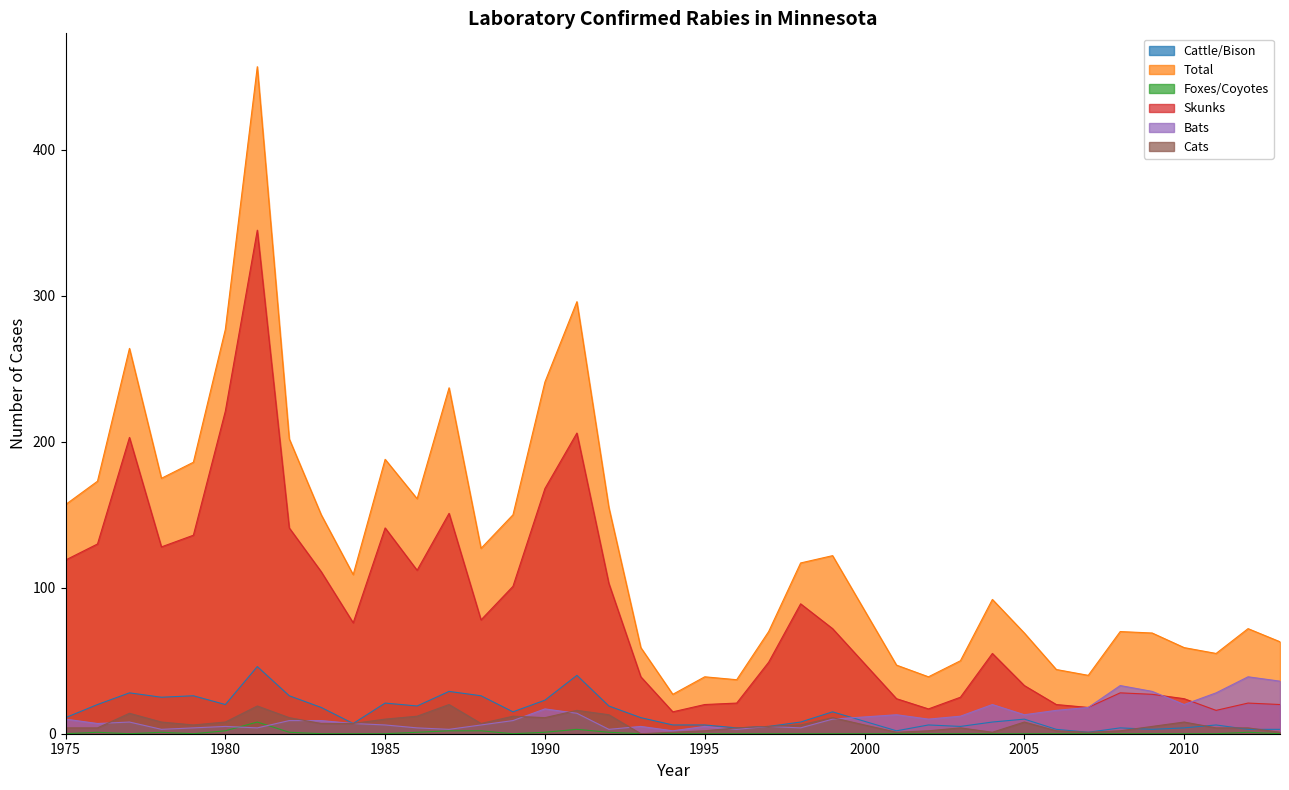

Reading left to right, what are all the values shown in this chart?

Cattle/Bison: 1975=11	1976=20	1977=28	1978=25	1979=26	1980=20	1981=46	1982=26	1983=18	1984=7	1985=21	1986=19	1987=29	1988=26	1989=15	1990=23	1991=40	1992=19	1993=11	1994=6	1995=6	1996=4	1997=5	1998=8	1999=15	2001=2	2002=6	2003=5	2004=8	2005=10	2006=3	2007=1	2008=4	2009=3	2010=4	2011=6	2012=3	2013=3
Total: 1975=157	1976=173	1977=264	1978=175	1979=186	1980=277	1981=457	1982=202	1983=150	1984=109	1985=188	1986=161	1987=237	1988=127	1989=150	1990=241	1991=296	1992=155	1993=59	1994=27	1995=39	1996=37	1997=70	1998=117	1999=122	2001=47	2002=39	2003=50	2004=92	2005=69	2006=44	2007=40	2008=70	2009=69	2010=59	2011=55	2012=72	2013=63
Foxes/Coyotes: 1975=0	1976=1	1977=0	1978=1	1979=0	1980=2	1981=8	1982=1	1983=0	1984=0	1985=0	1986=1	1987=2	1988=2	1989=0	1990=1	1991=3	1992=1	1993=0	1994=0	1995=0	1996=0	1997=0	1998=0	1999=0	2001=0	2002=0	2003=0	2004=0	2005=0	2006=0	2007=0	2008=0	2009=0	2010=0	2011=0	2012=1	2013=0
Skunks: 1975=119	1976=130	1977=203	1978=128	1979=136	1980=221	1981=345	1982=141	1983=111	1984=76	1985=141	1986=112	1987=151	1988=78	1989=101	1990=168	1991=206	1992=103	1993=39	1994=15	1995=20	1996=21	1997=49	1998=89	1999=72	2001=24	2002=17	2003=25	2004=55	2005=33	2006=20	2007=18	2008=28	2009=27	2010=24	2011=16	2012=21	2013=20
Bats: 1975=10	1976=7	1977=8	1978=3	1979=4	1980=5	1981=4	1982=9	1983=9	1984=7	1985=6	1986=4	1987=3	1988=6	1989=9	1990=17	1991=14	1992=3	1993=5	1994=2	1995=5	1996=3	1997=5	1998=4	1999=10	2001=13	2002=10	2003=12	2004=20	2005=13	2006=16	2007=18	2008=33	2009=29	2010=20	2011=28	2012=39	2013=36
Cats: 1975=4	1976=4	1977=14	1978=8	1979=6	1980=8	1981=19	1982=11	1983=7	1984=7	1985=10	1986=12	1987=20	1988=7	1989=12	1990=11	1991=16	1992=13	1993=0	1994=1	1995=2	1996=4	1997=5	1998=6	1999=11	2001=1	2002=2	2003=4	2004=1	2005=8	2006=2	2007=1	2008=2	2009=5	2010=8	2011=4	2012=4	2013=1